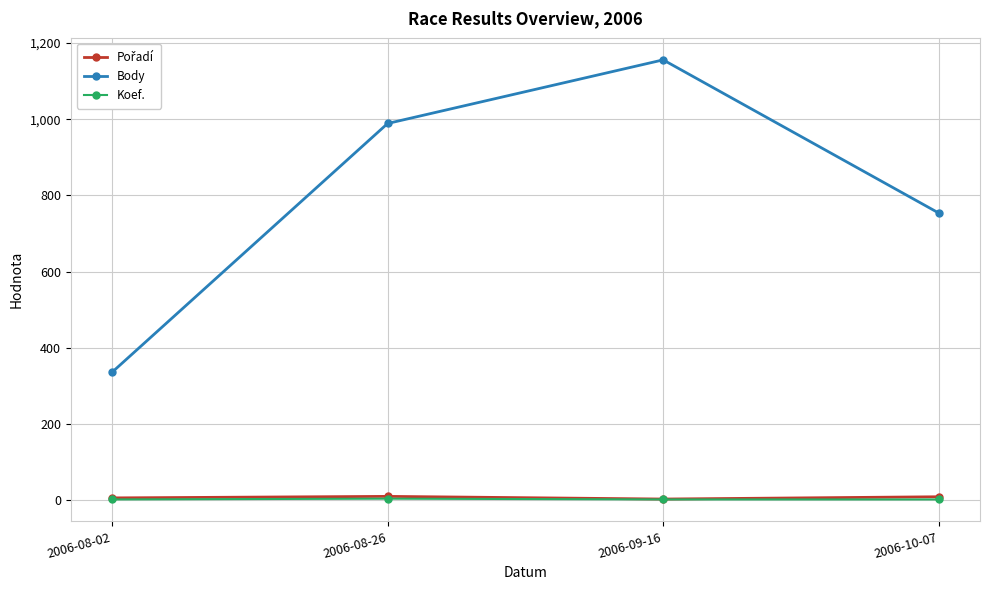

Is it true that Koef. equals 4 at 2006-08-26?

True